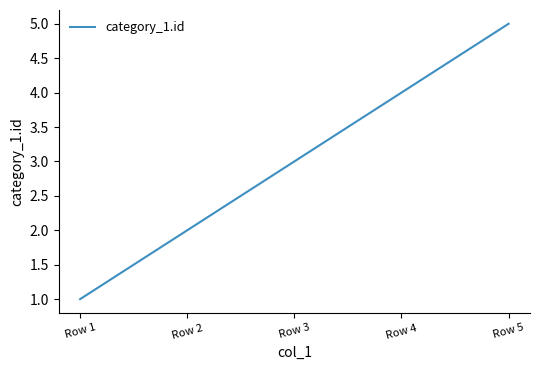

Is it true that the value at Row 2 is 3?

False